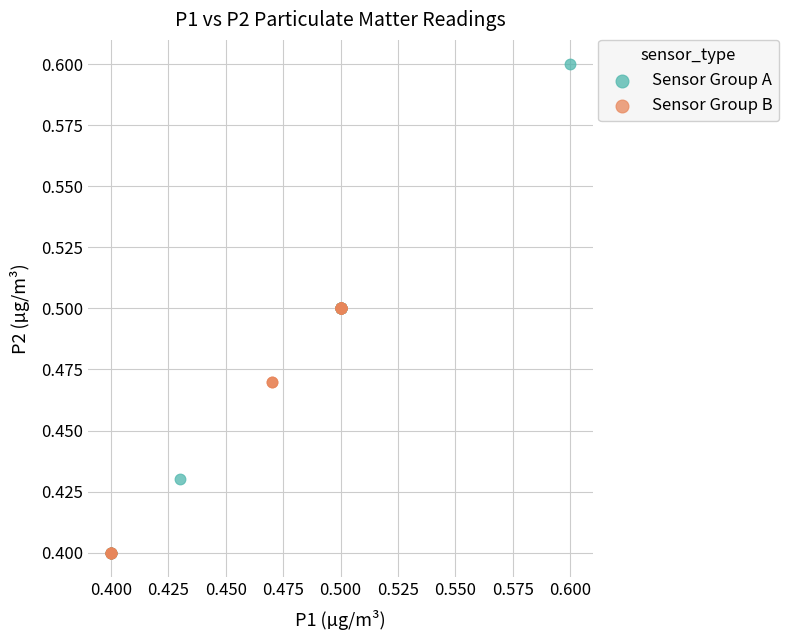

Which series reaches the maximum Y coordinate?

Sensor Group A